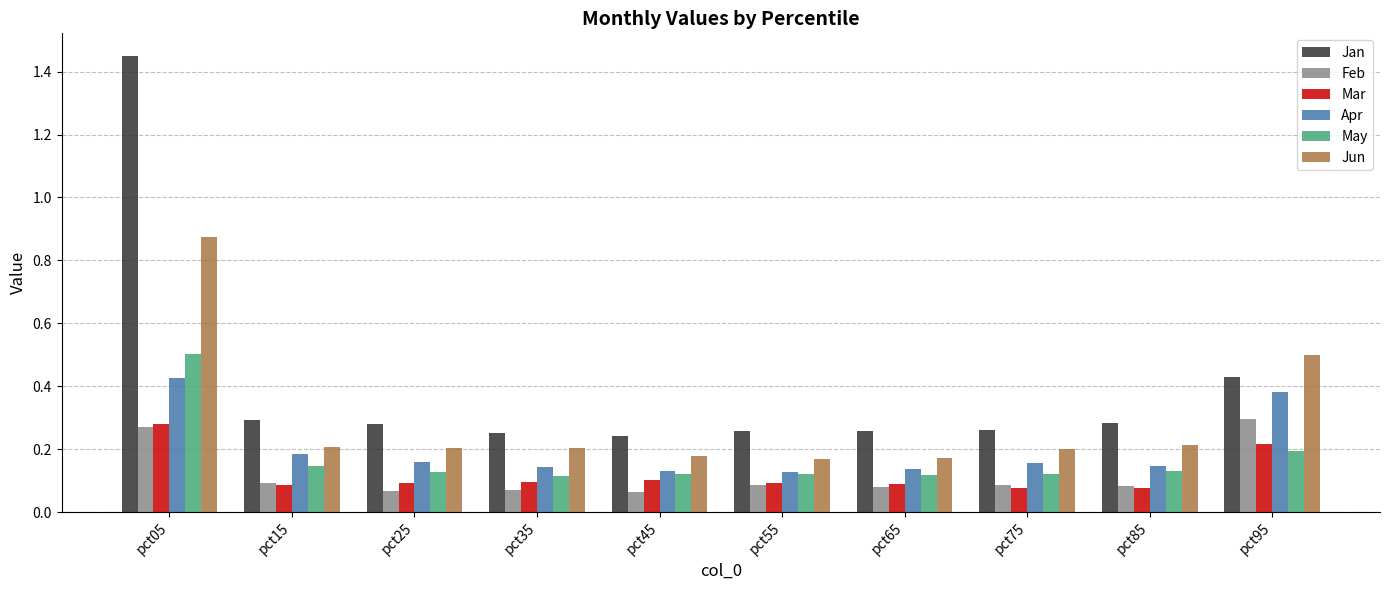

Count the Jan values in the range 0 to 1.

9